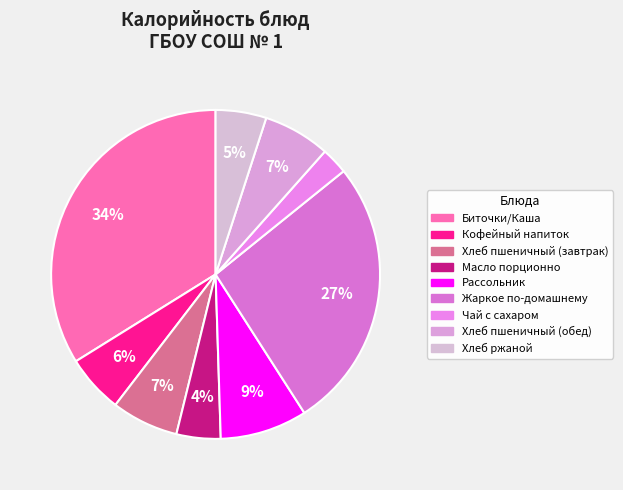

Which slice is the largest?

Биточки/Каша